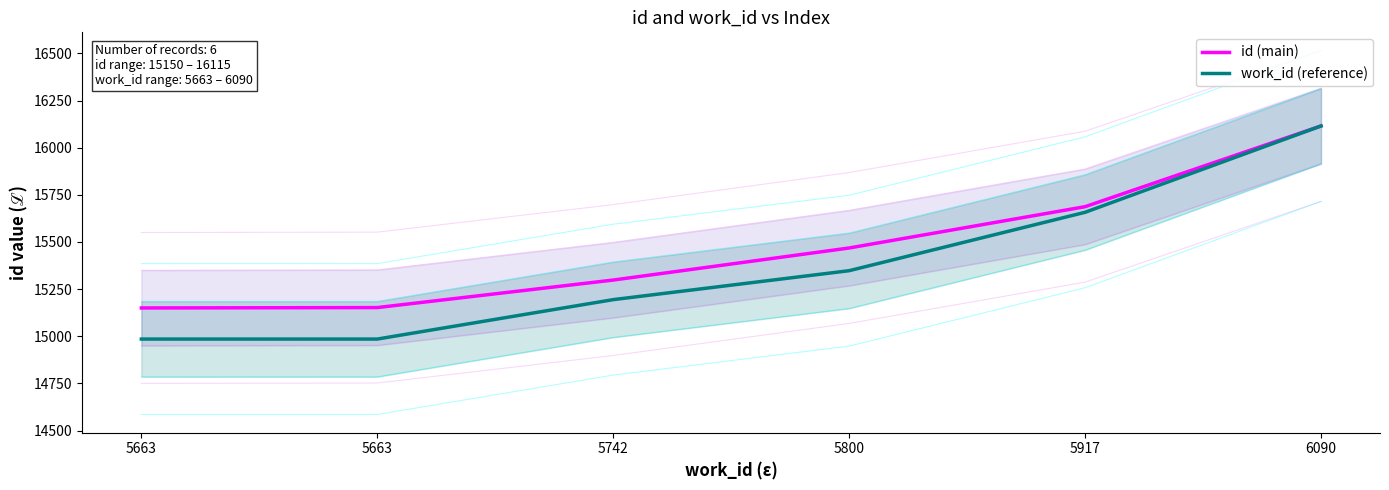

Is it true that id (main) equals 20354.3 at 5663?

False